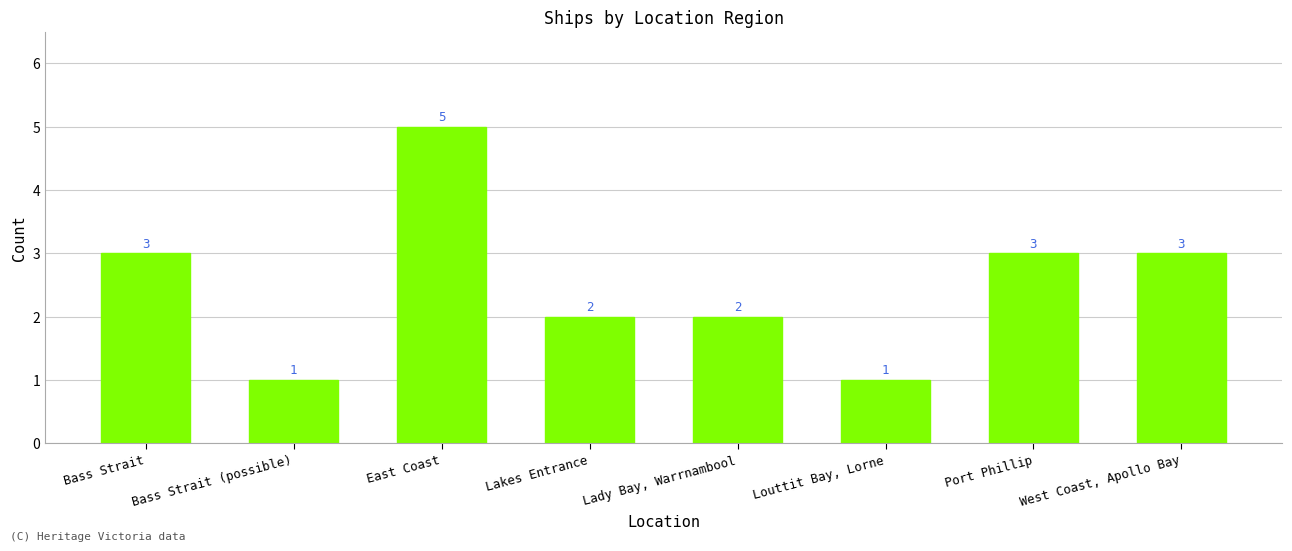

What is the difference between the values at Lakes Entrance and Louttit Bay, Lorne?

1